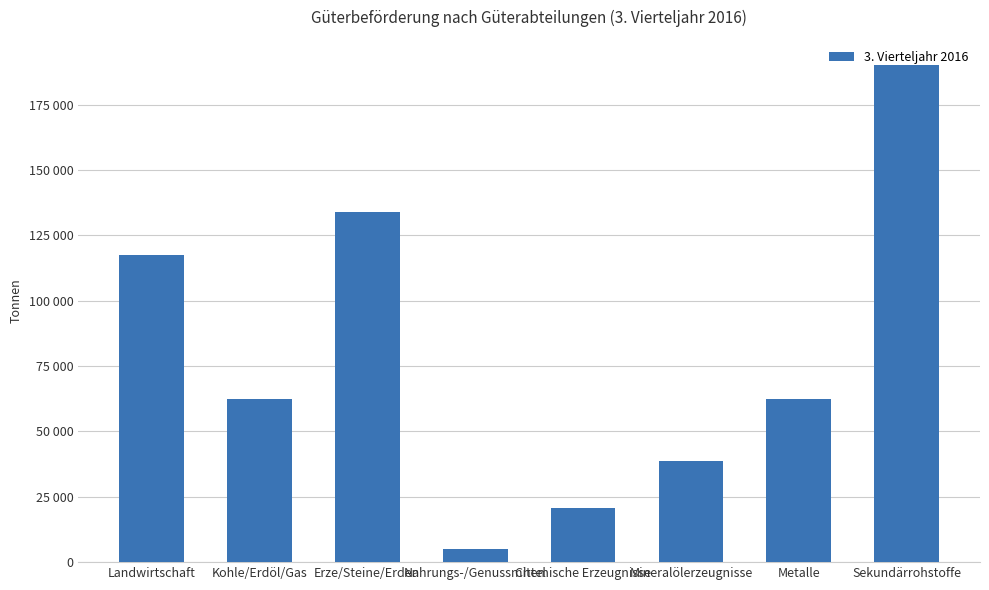

Does the chart contain any negative values?

No